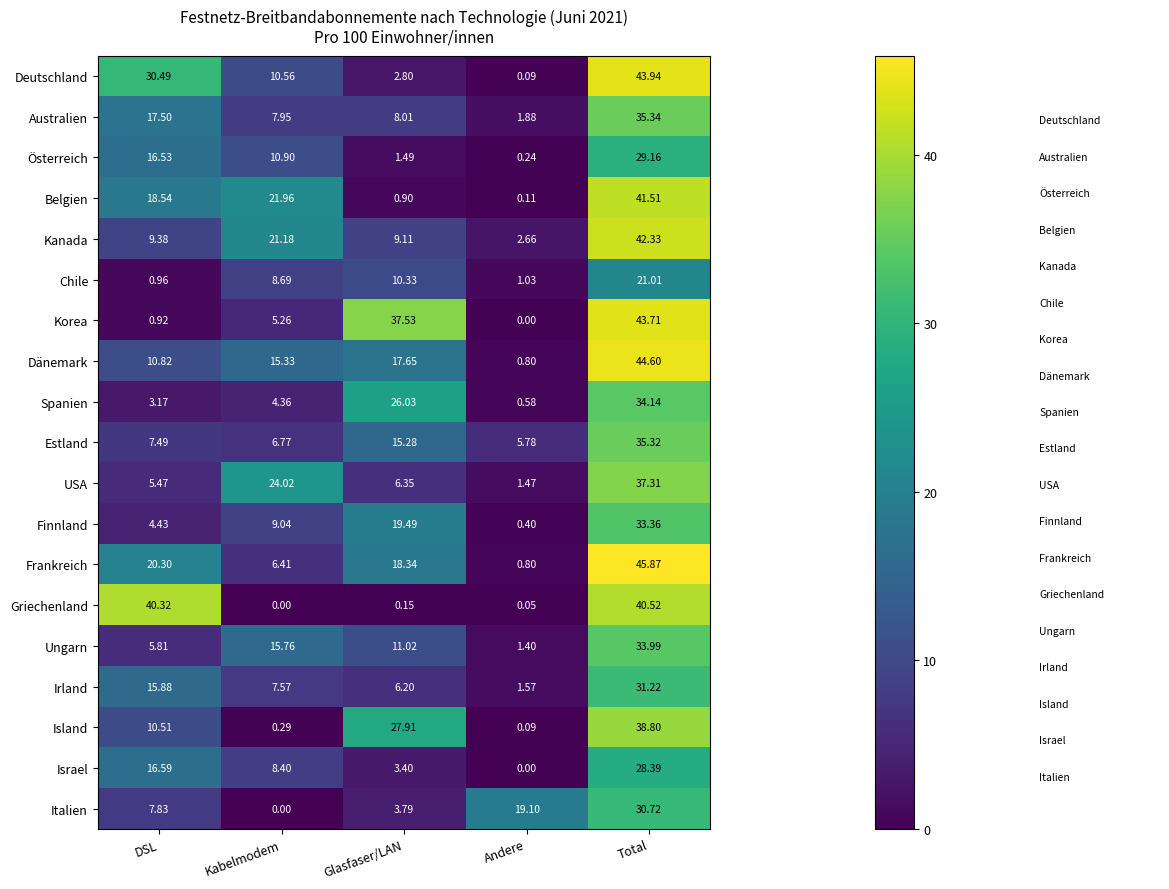

Which series changed the most between DSL and Andere?

Griechenland